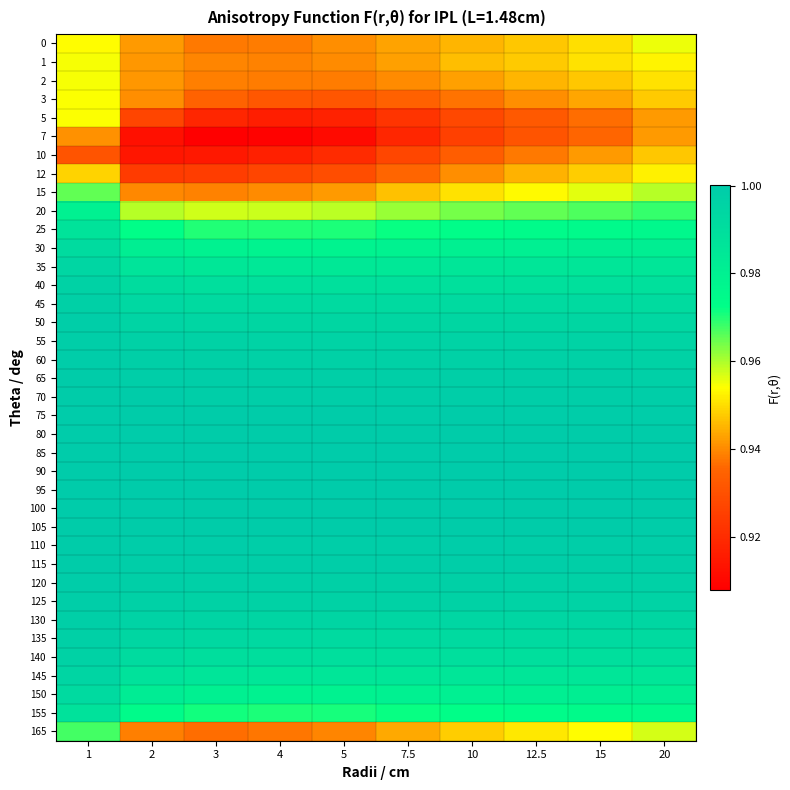

What is the difference between the highest and lowest values at 7.5?

0.1